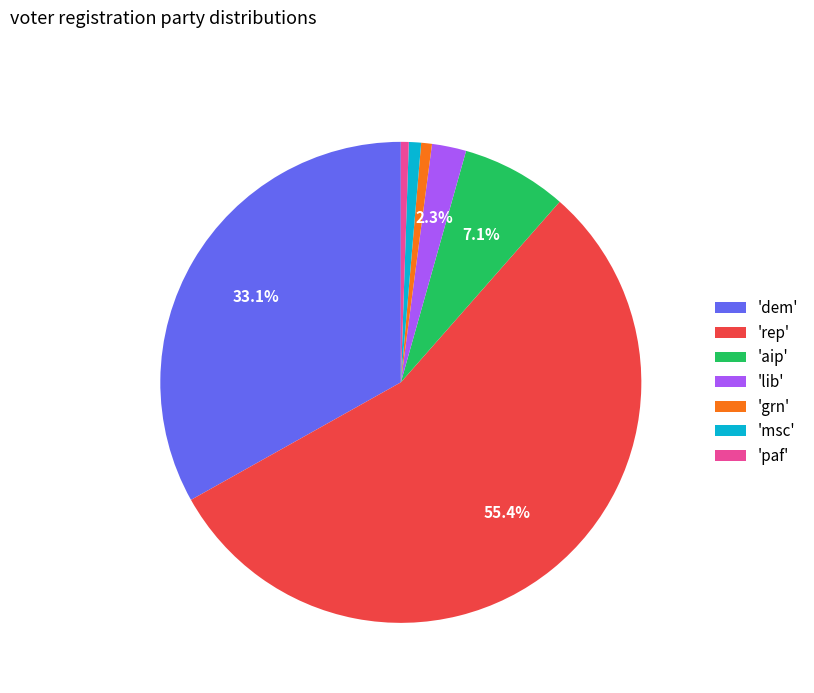

How many slices are in this pie chart?

7